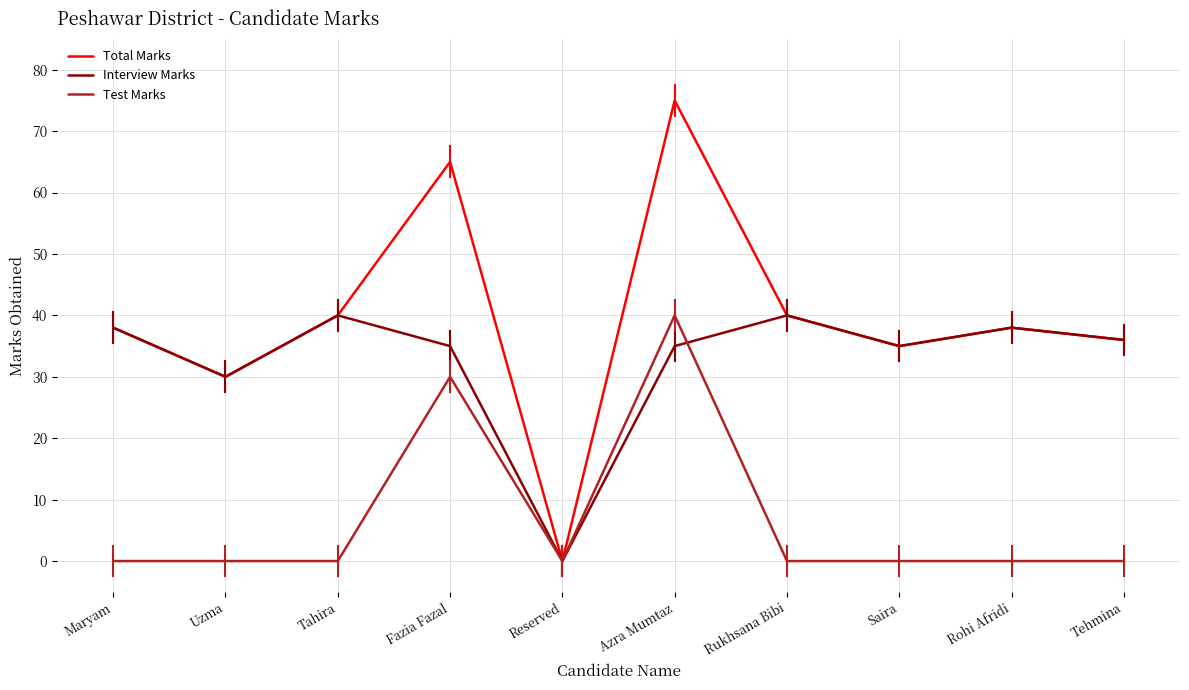

How many interior local valleys does the Total Marks series have?

3